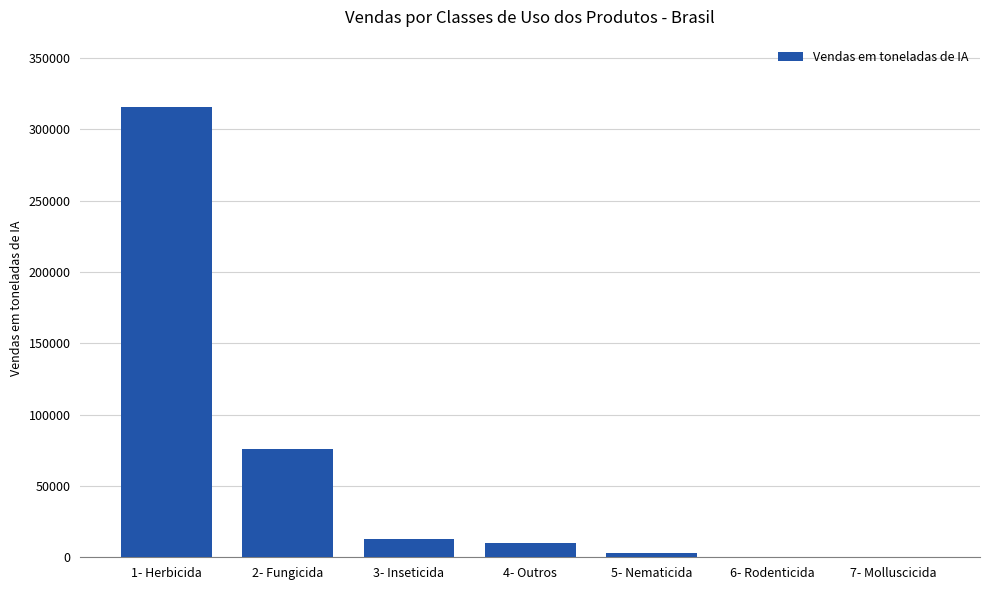

Read the value at 6- Rodenticida.

124.5